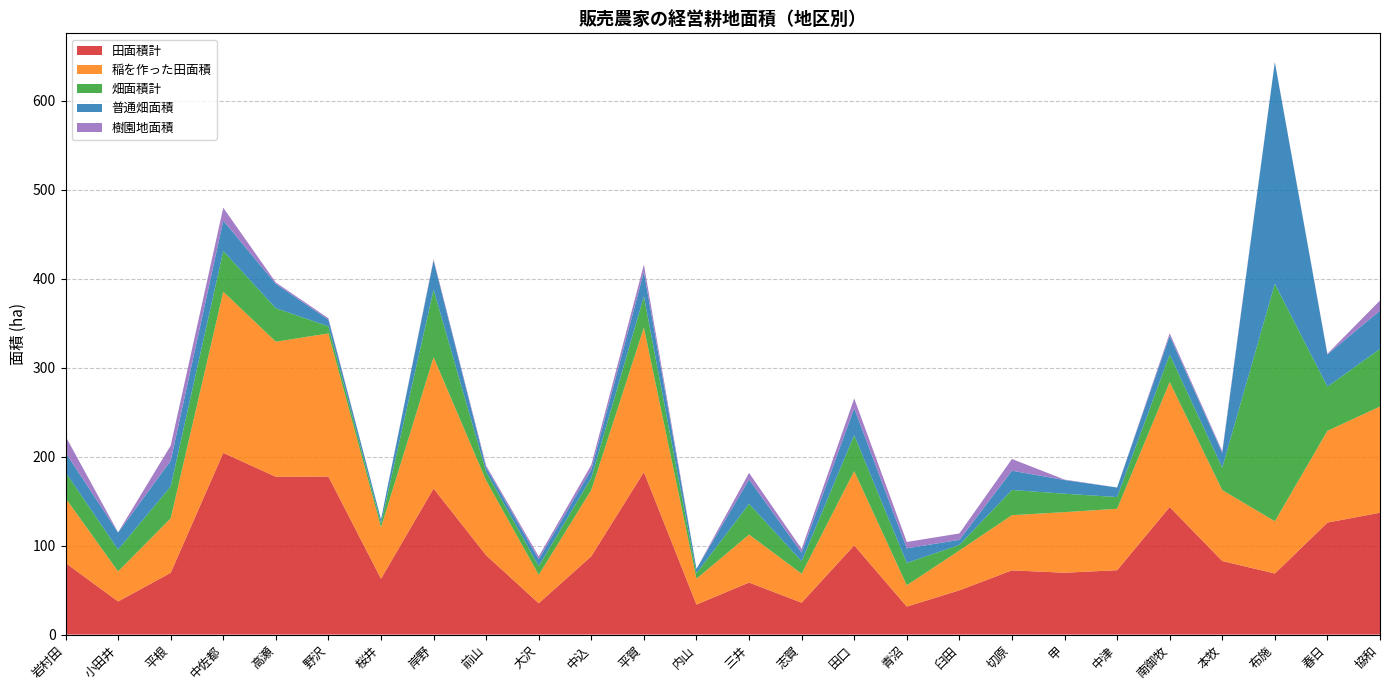

Reading right to left, list all the values displayed in this chart.

田面積計: 137.0	125.9	68.6	82.7	143.4	72.4	69.5	72.2	49.8	31.4	100.3	35.9	58.5	33.7	182.7	88.1	35.2	89.2	164.1	62.8	177.6	177.4	204.2	69.5	37.2	80.5
稲を作った田面積: 119.4	103.1	58.8	79.7	140.5	69.0	68.1	62.0	44.8	24.0	83.4	32.6	53.9	29.0	162.4	74.5	31.9	84.0	147.7	57.8	160.9	151.8	181.2	61.1	33.8	72.9
畑面積計: 64.8	49.7	266.8	25.3	30.9	13.2	20.7	28.3	6.3	25.1	40.5	14.0	34.5	6.2	35.1	13.7	9.7	9.8	75.9	4.7	8.0	37.7	45.8	35.9	24.6	29.1
普通畑面積: 43.0	36.2	249.2	16.7	21.1	10.7	15.4	21.7	5.7	16.4	30.2	9.6	27.4	4.9	27.6	9.3	7.9	4.8	32.6	4.4	7.4	27.3	34.1	28.9	19.1	22.1
樹園地面積: 11.3	0.8	0.2	1.8	2.8	0.1	0.5	13.2	7.2	7.2	11.0	4.2	7.4	0.0	8.1	5.3	3.1	2.2	1.5	0.0	1.6	1.6	14.5	17.1	0.2	18.4